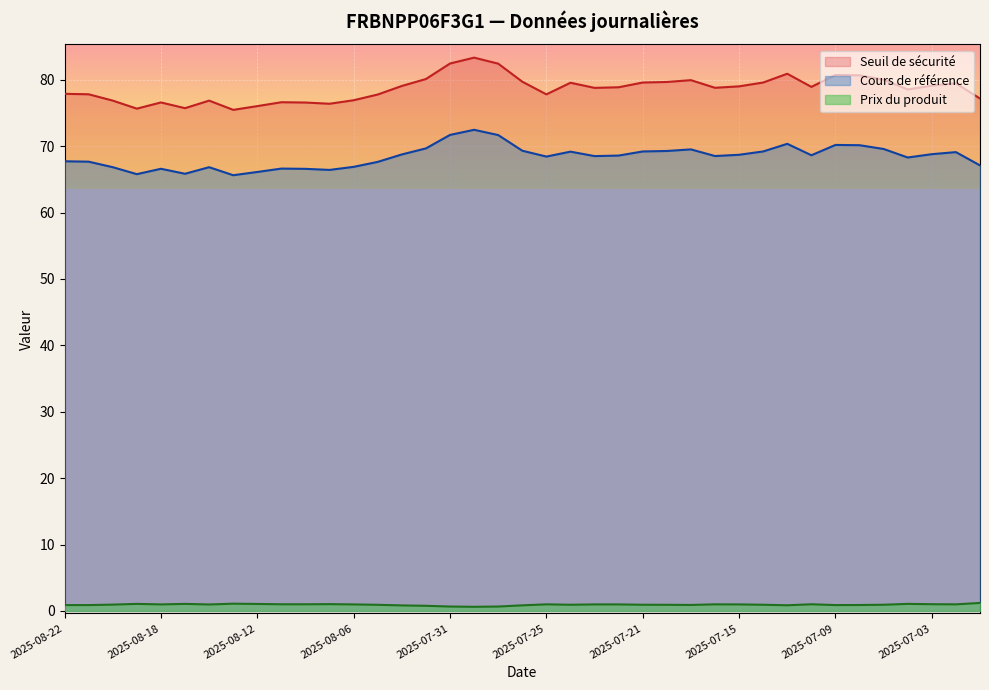

True or false: Prix du produit has more than 1 interior local peaks.

True